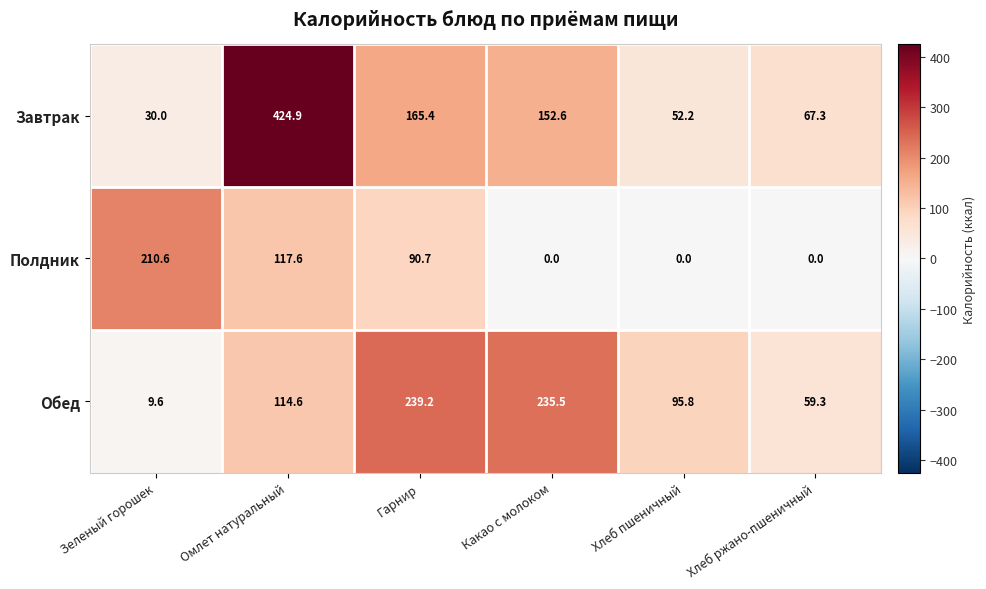

What is the total value across all series at Зеленый горошек?

250.2